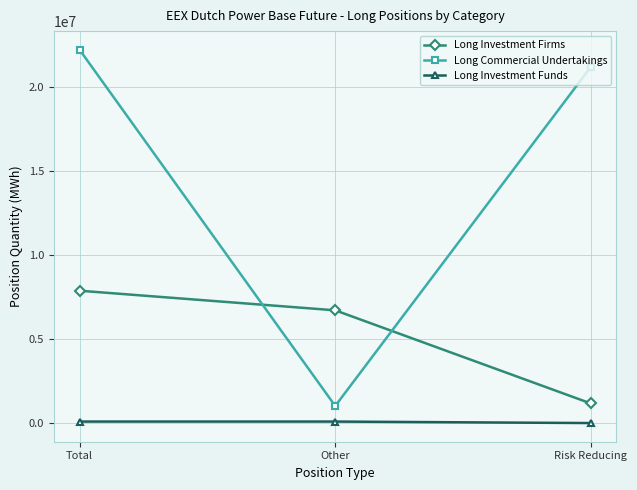

What is the spread (max minus min) of values at Total?

22128847